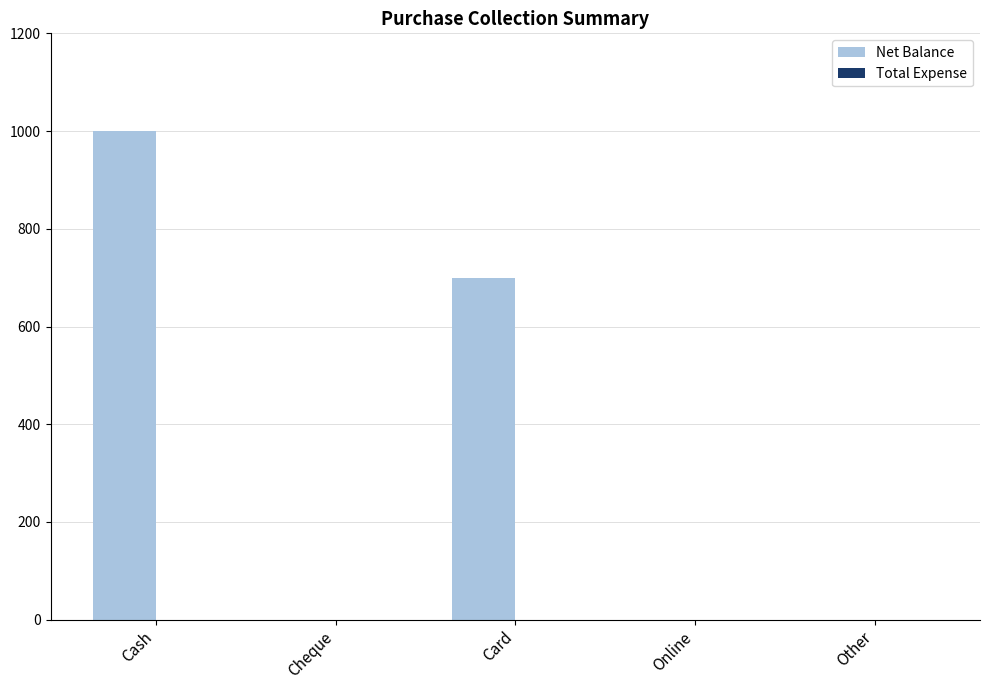

What is the maximum value shown in the chart?

1000